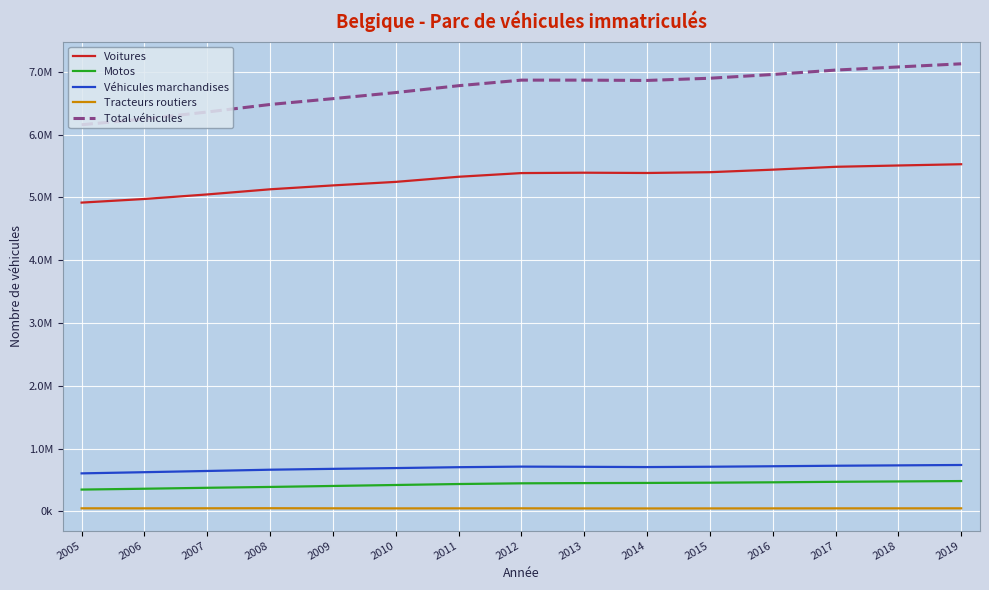

What is the value of the Motos point at the 6th from the left?

419281